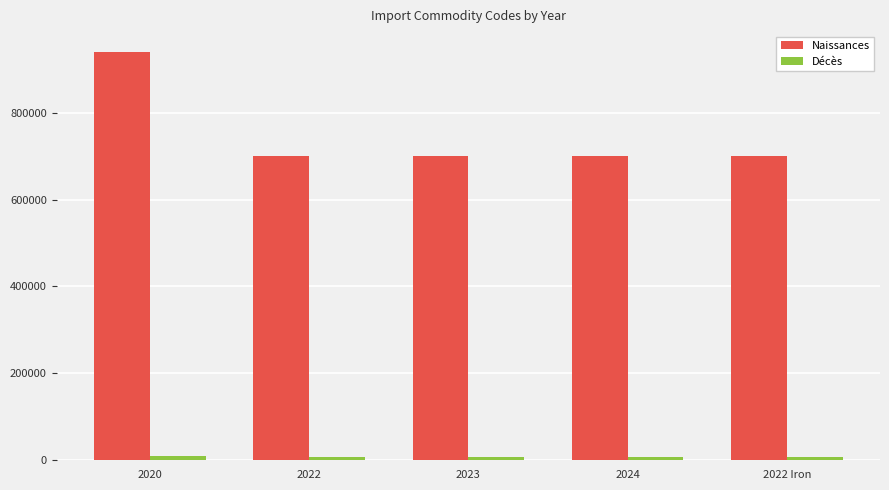

What is the maximum value shown in the chart?

940540